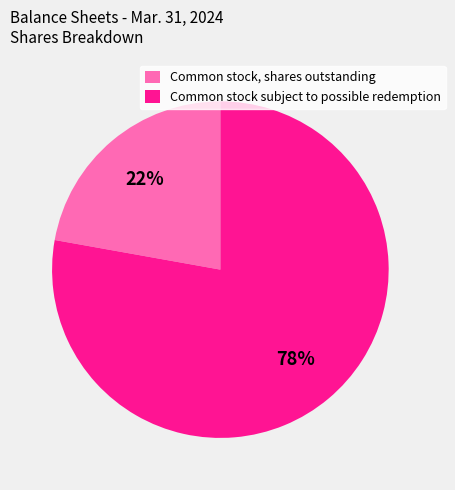

Is there any slice that represents more than half of the pie?

Yes